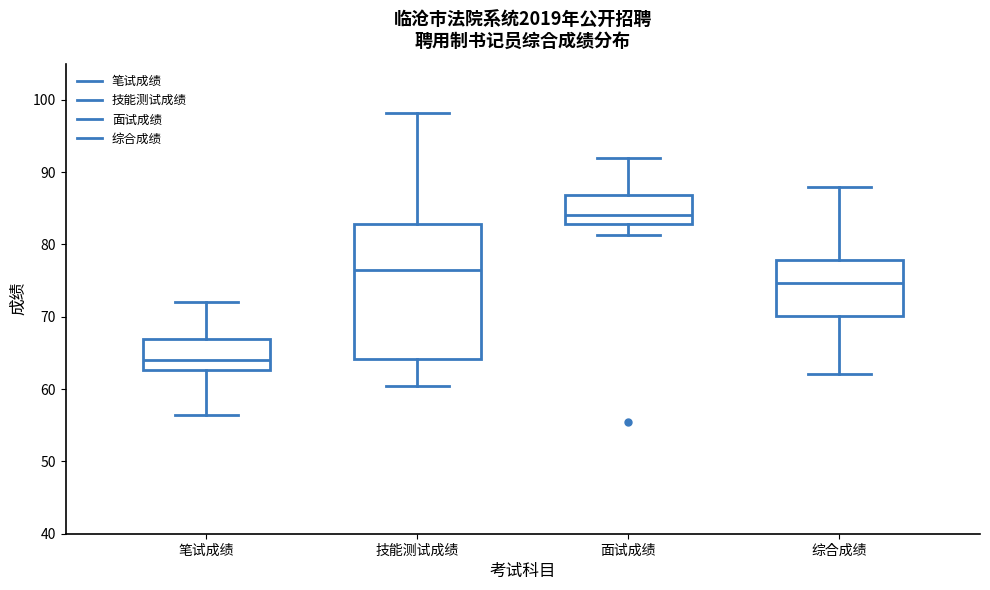

Reading left to right, read every box against the y-axis: the position of its median line, the range the box covers, and the ends of its whiskers. The values are not printed on the chart, so give them approximately, as read against the axis.

笔试成绩: median 64, box 63 to 67, whiskers 56 to 72
技能测试成绩: median 76, box 64 to 83, whiskers 60 to 98
面试成绩: median 84, box 83 to 87, whiskers 81 to 92
综合成绩: median 75, box 70 to 78, whiskers 62 to 88